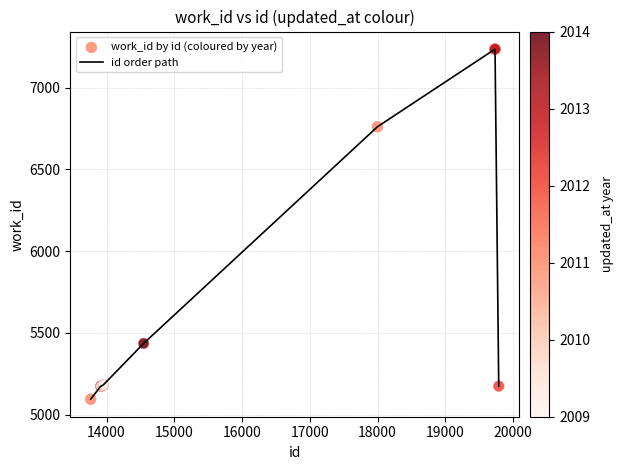

What is the smallest value displayed?

5095